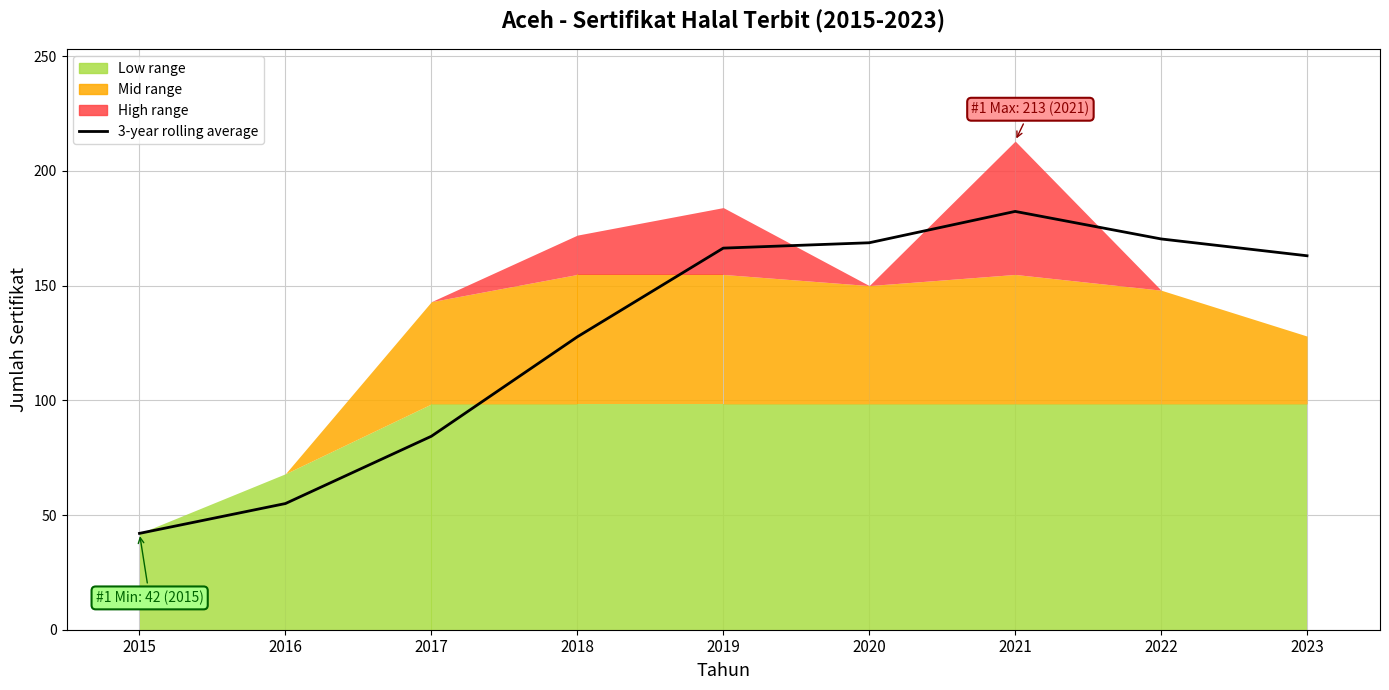

What is the difference between the second highest and minimum values?

128.3